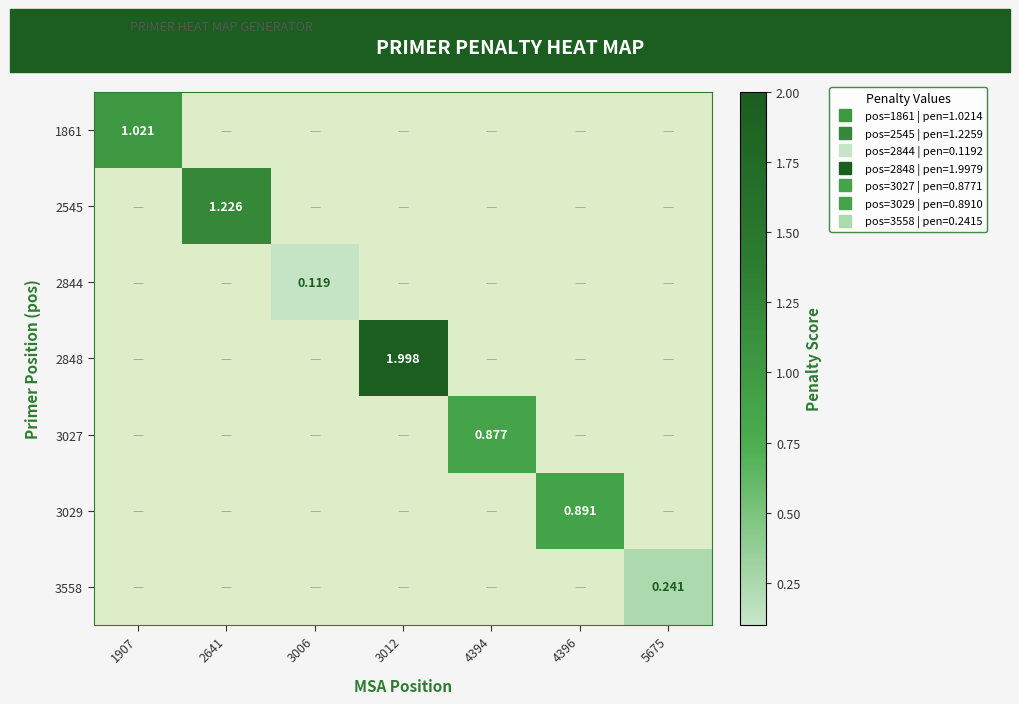

Is it true that 2545 equals 0.0 at 3012?

True